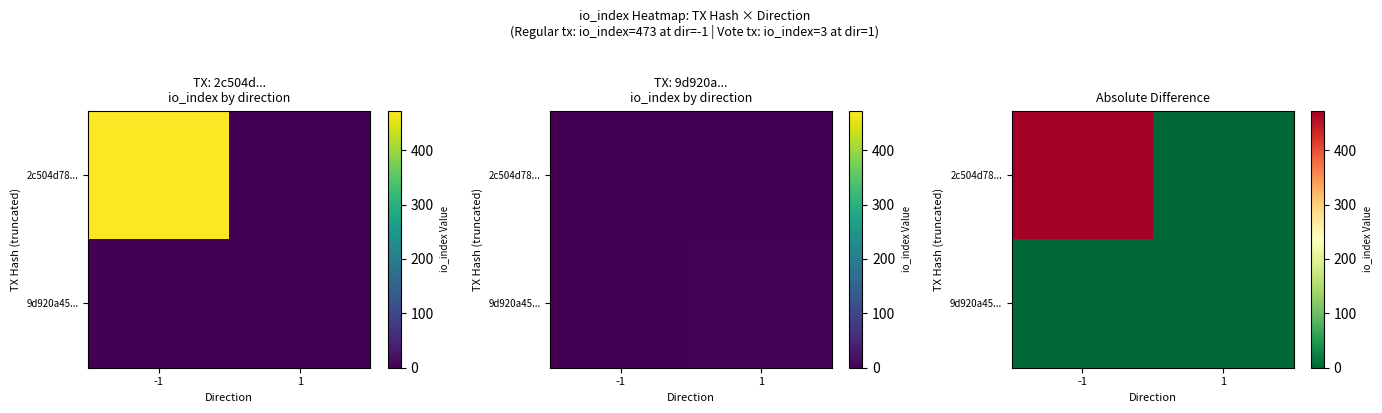

At which category is the sum across all series the highest?

-1